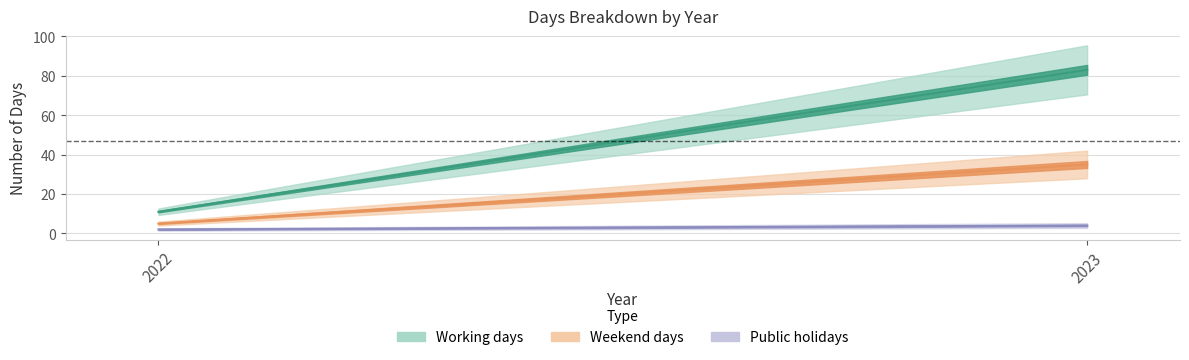

Rank the categories by Public holidays value from highest to lowest.

2023, 2022